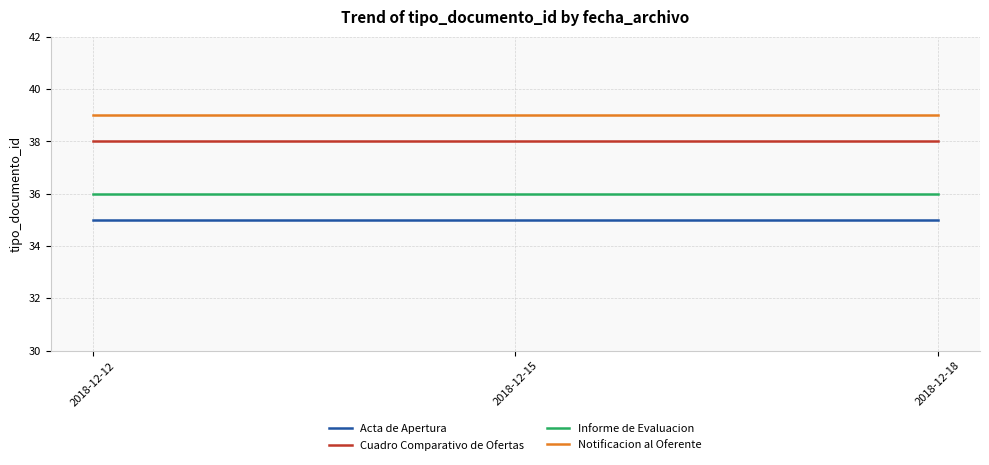

What is the lowest value of the Notificacion al Oferente series?

39